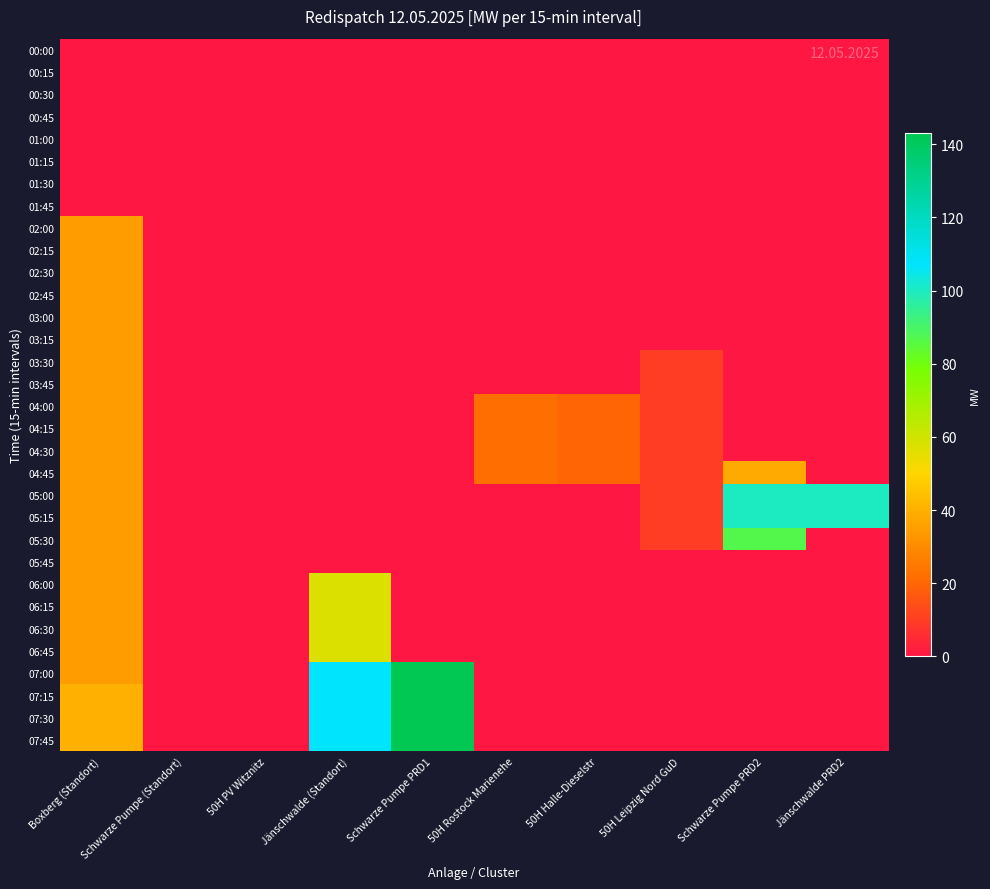

Rank the series at Schwarze Pumpe PRD1 from lowest to highest value.

00:00, 00:15, 00:30, 00:45, 01:00, 01:15, 01:30, 01:45, 02:00, 02:15, 02:30, 02:45, 03:00, 03:15, 03:30, 03:45, 04:00, 04:15, 04:30, 04:45, 05:00, 05:15, 05:30, 05:45, 06:00, 06:15, 06:30, 06:45, 07:00, 07:15, 07:30, 07:45